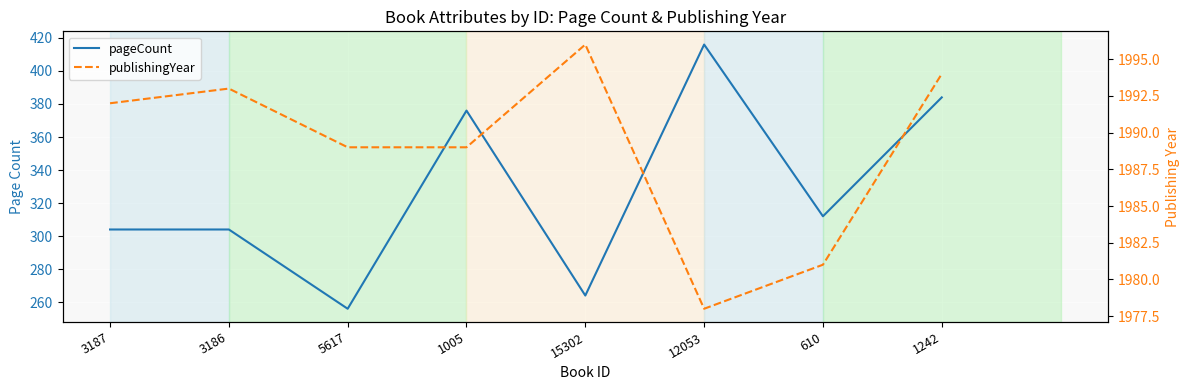

At which label does pageCount reach its peak?

12053